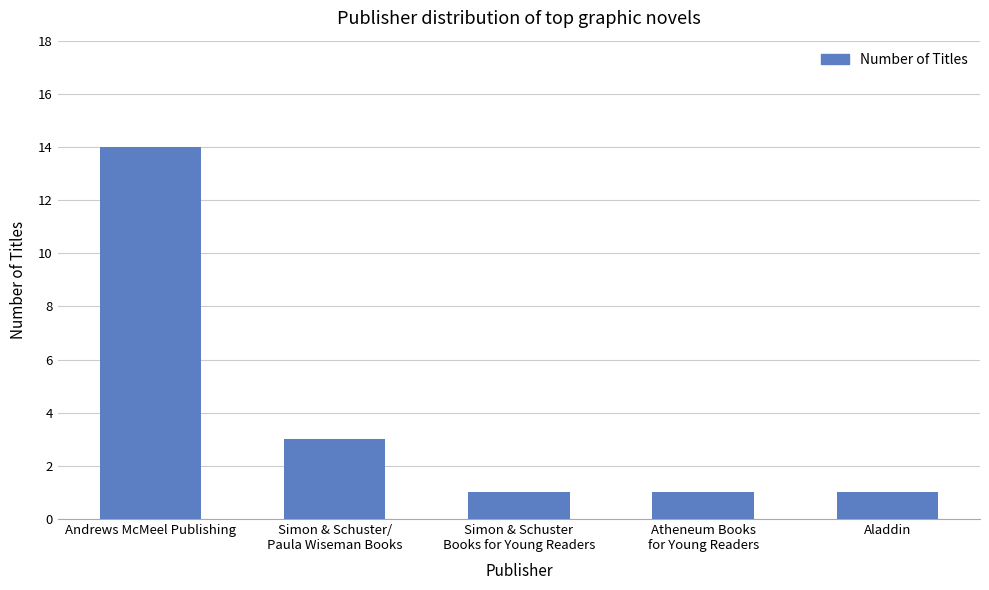

Which label corresponds to the largest value in the chart?

Andrews McMeel Publishing